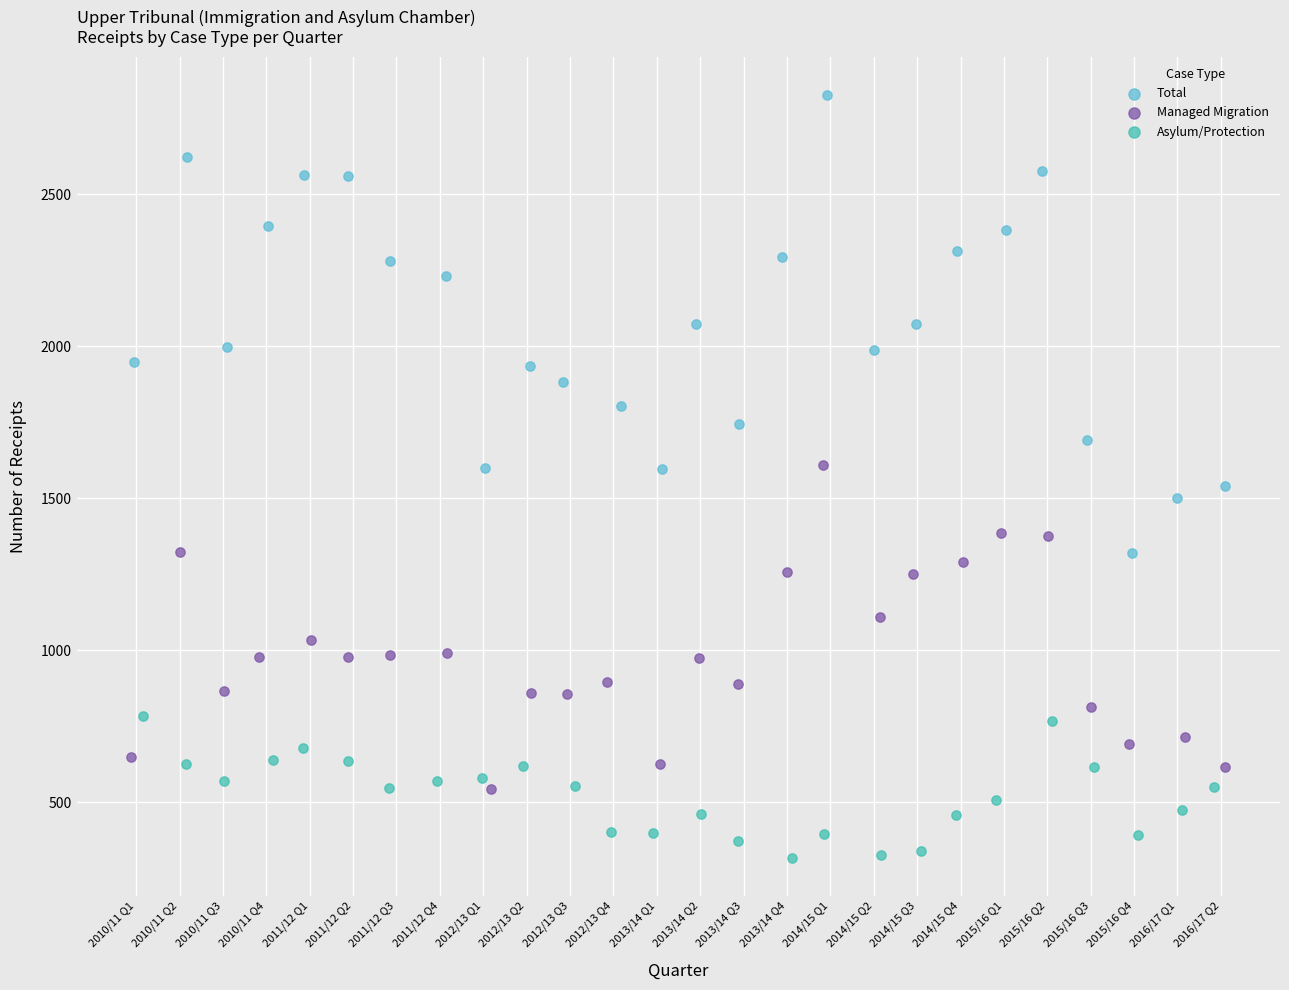

Which series reaches the maximum Y coordinate?

Total